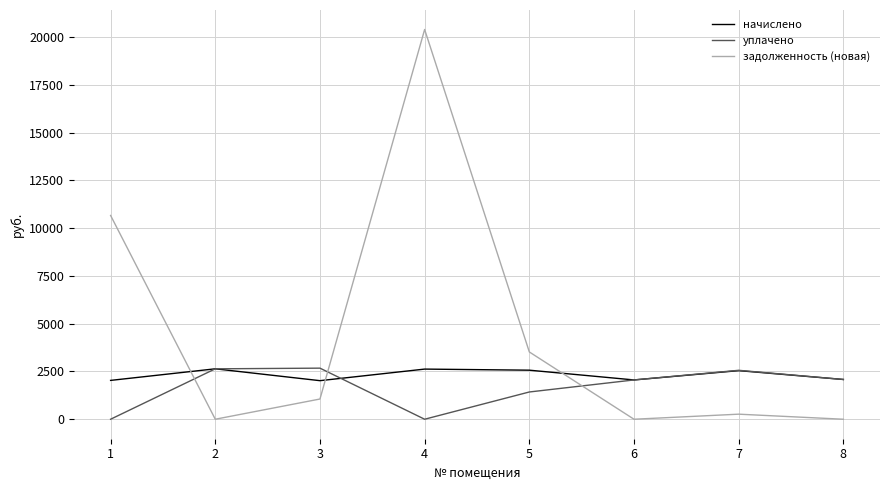

How many intersections are there between начислено and задолженность (новая)?

3